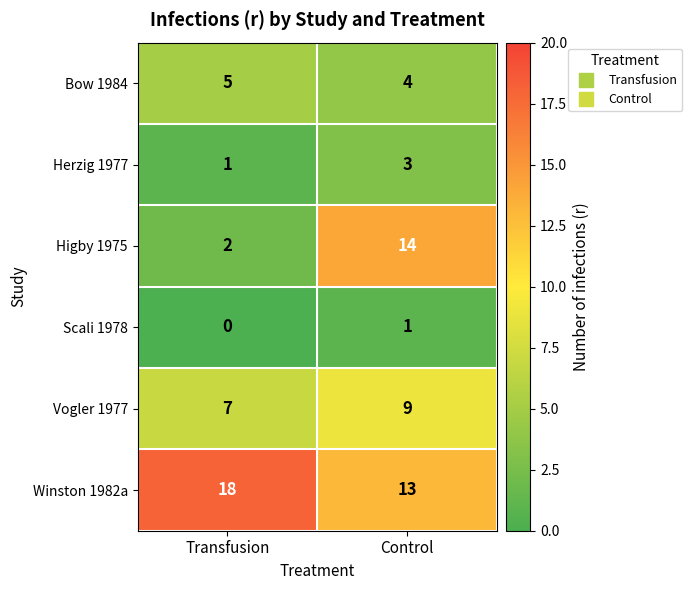

True or false: Vogler 1977 has a value of 15 at Control.

False